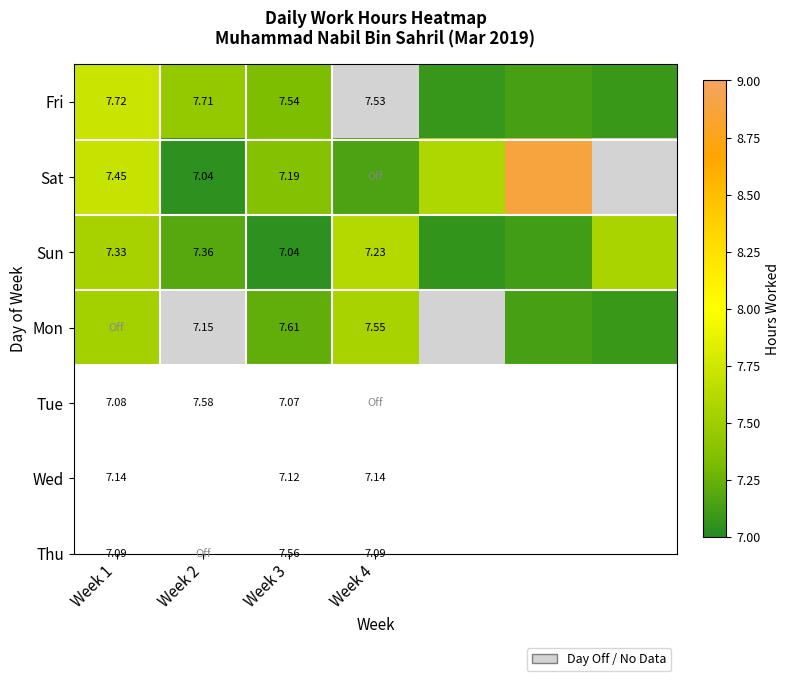

Rank the series at Week 2 from highest to lowest value.

Fri, Sun, Mon, Sat